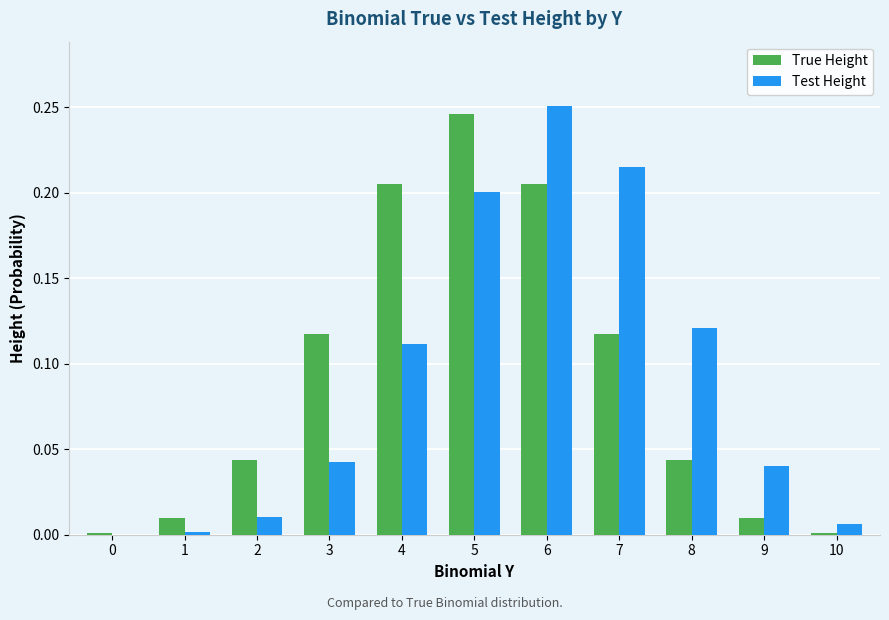

What is the sum of all True Height values?

1.0